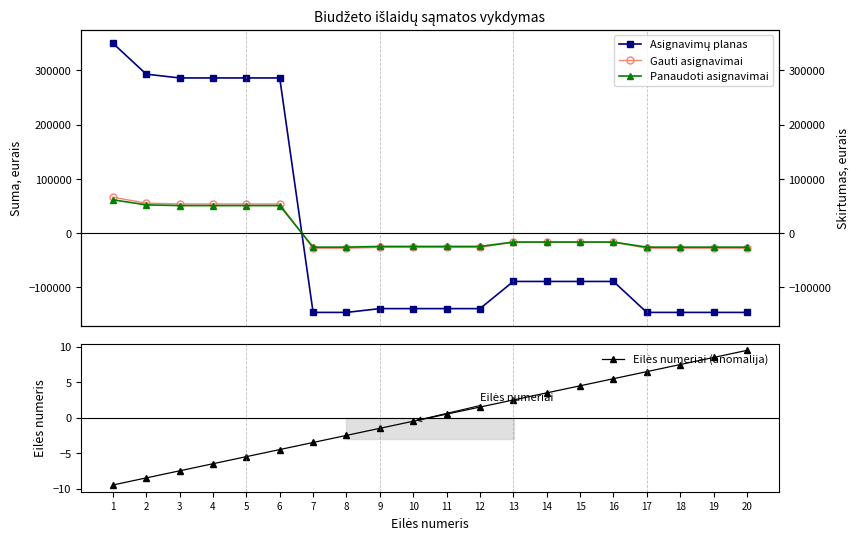

What is the value of the Panaudoti asignavimai point at the 5th from the left?

50902.9